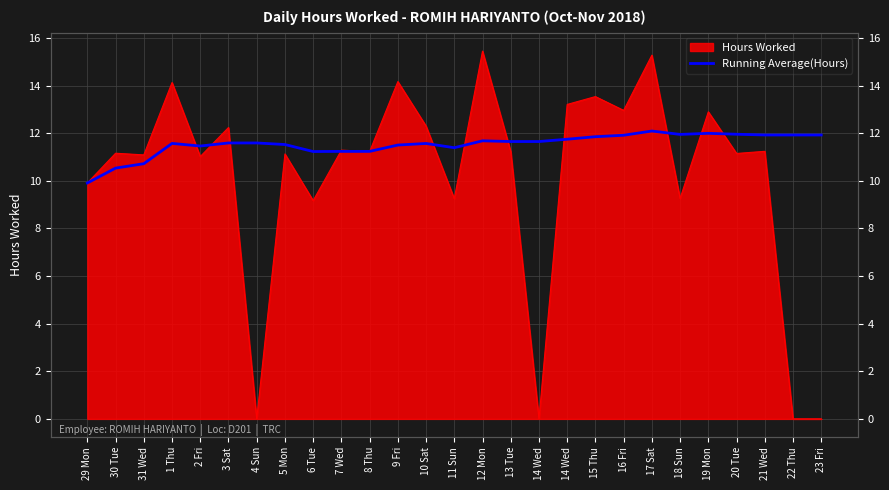

At which category does the data reach its first local valley?

2 Fri